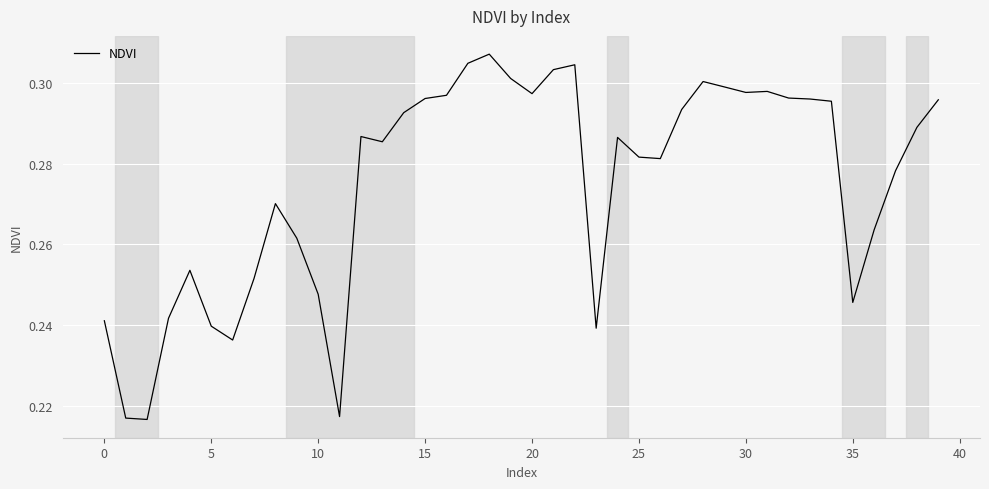

Does the chart have visible grid lines?

Yes